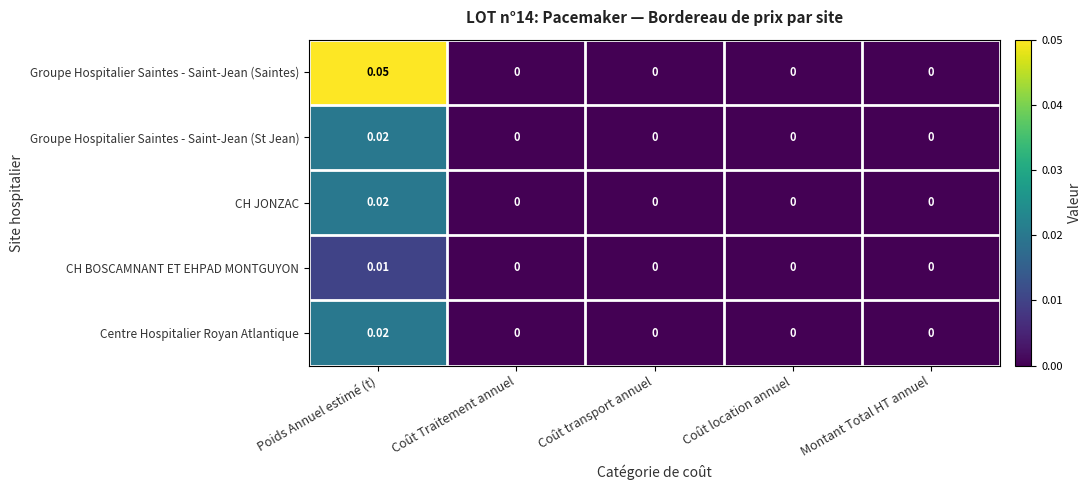

Which series has the largest range (max minus min)?

Groupe Hospitalier Saintes - Saint-Jean (Saintes)